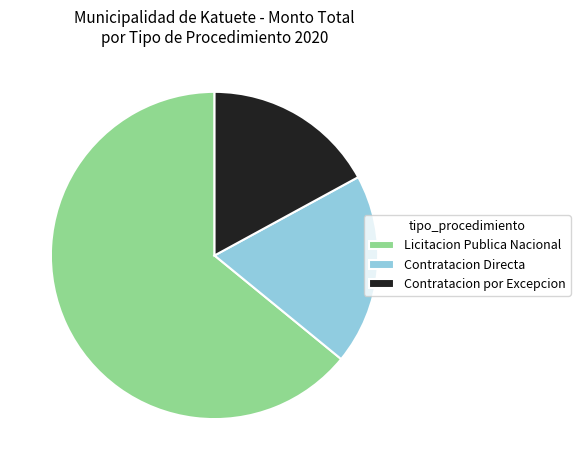

Do Contratacion por Excepcion and Contratacion Directa together represent more than half of the pie?

No